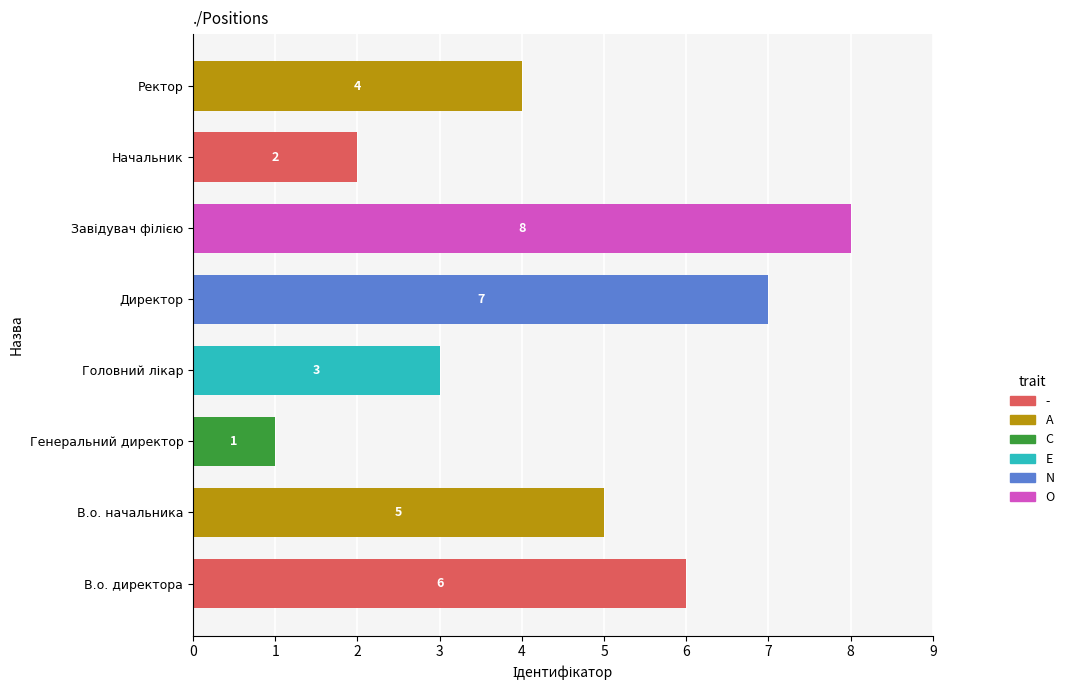

True or false: the data shows 1 at Генеральний директор.

True